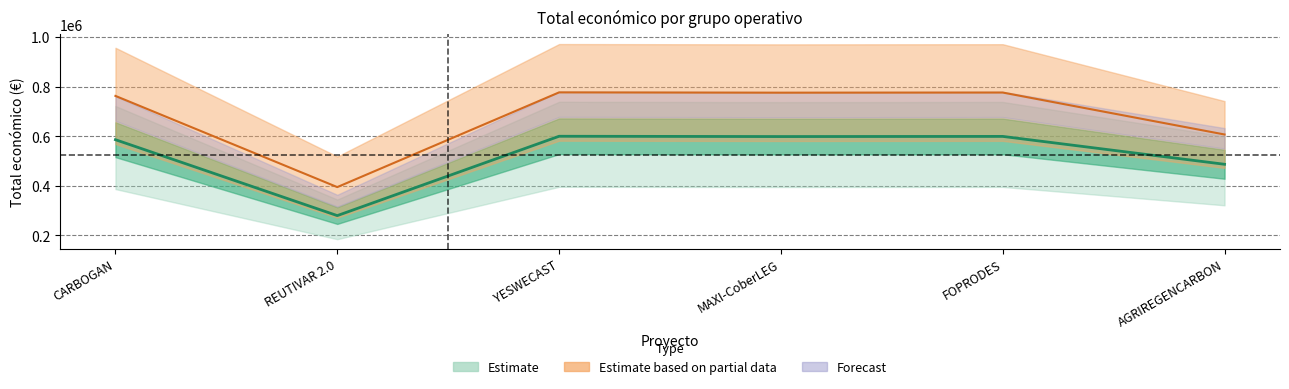

Is this an area chart (filled region under the line)?

No